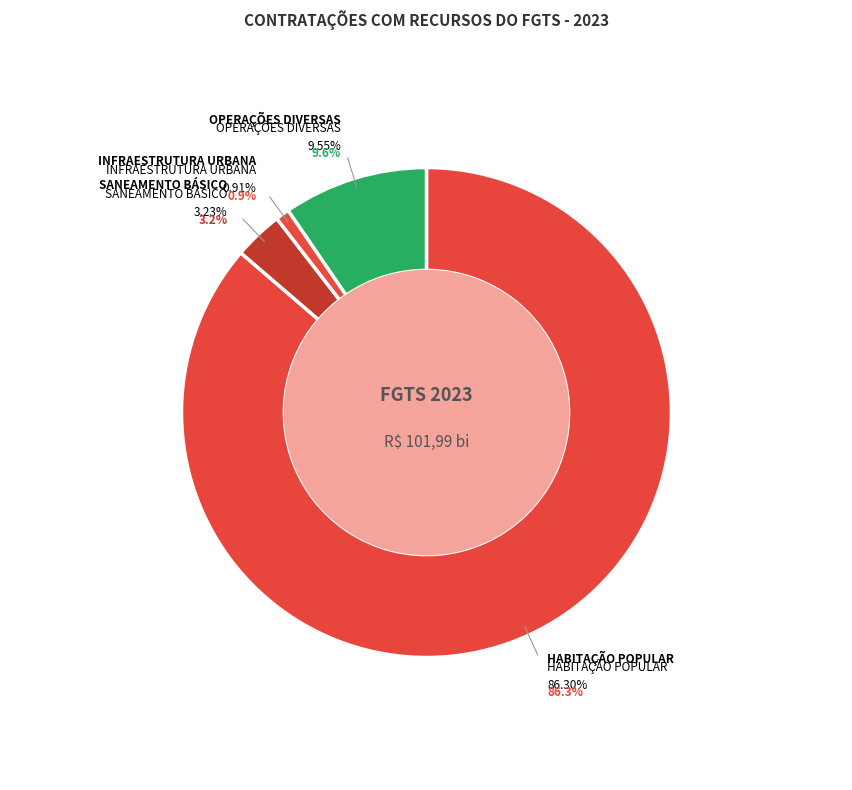

Count the number of slices in the pie.

4